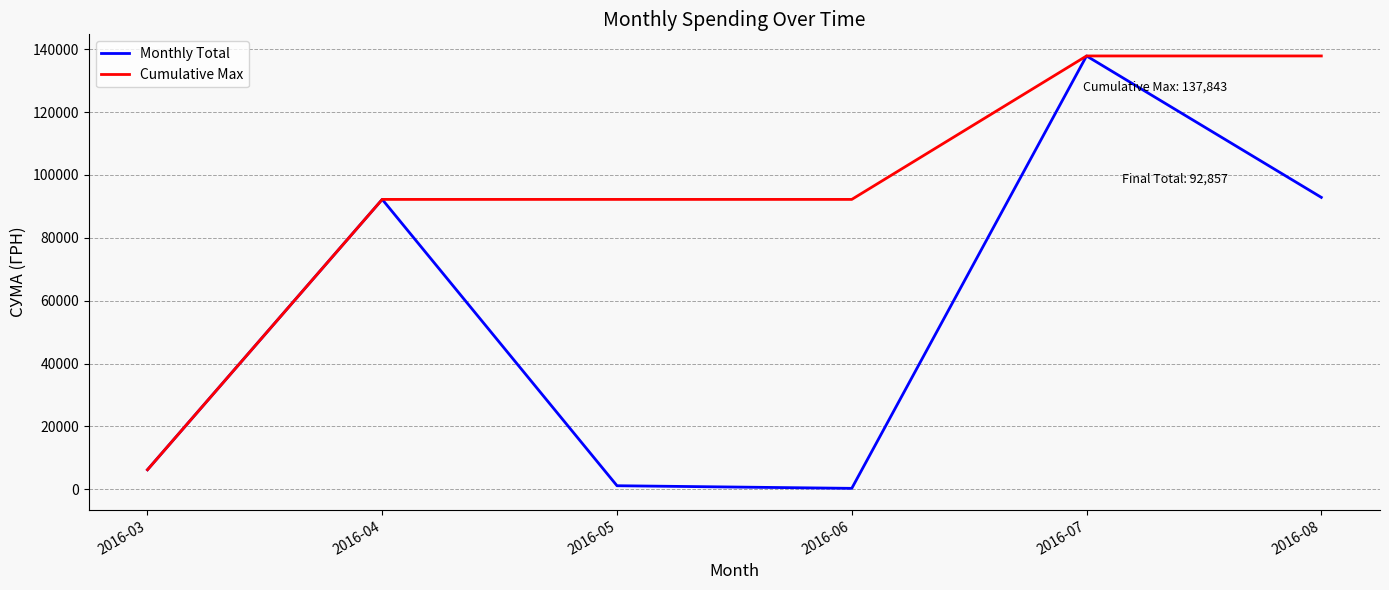

Reading left to right, what are all the values shown in this chart?

Monthly Total: 2016-03=6218.4	2016-04=92212.2	2016-05=1134.2	2016-06=300.0	2016-07=137843.0	2016-08=92856.7
Cumulative Max: 2016-03=6218.4	2016-04=92212.2	2016-05=92212.2	2016-06=92212.2	2016-07=137843.0	2016-08=137843.0